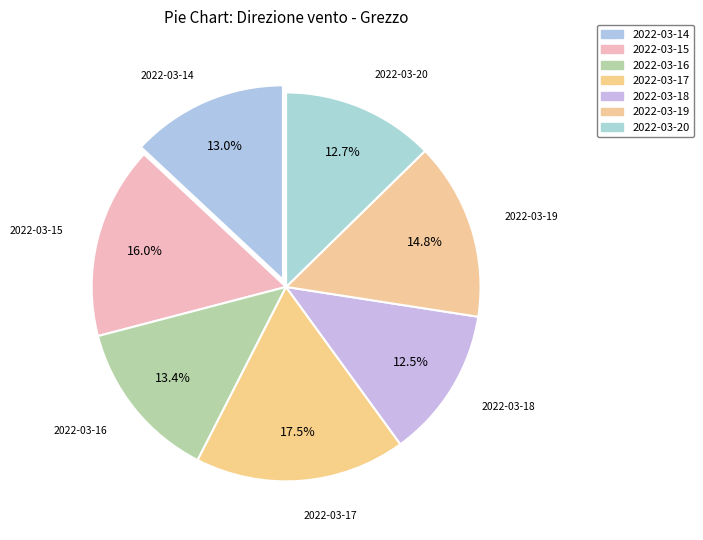

Count the number of slices in the pie.

7